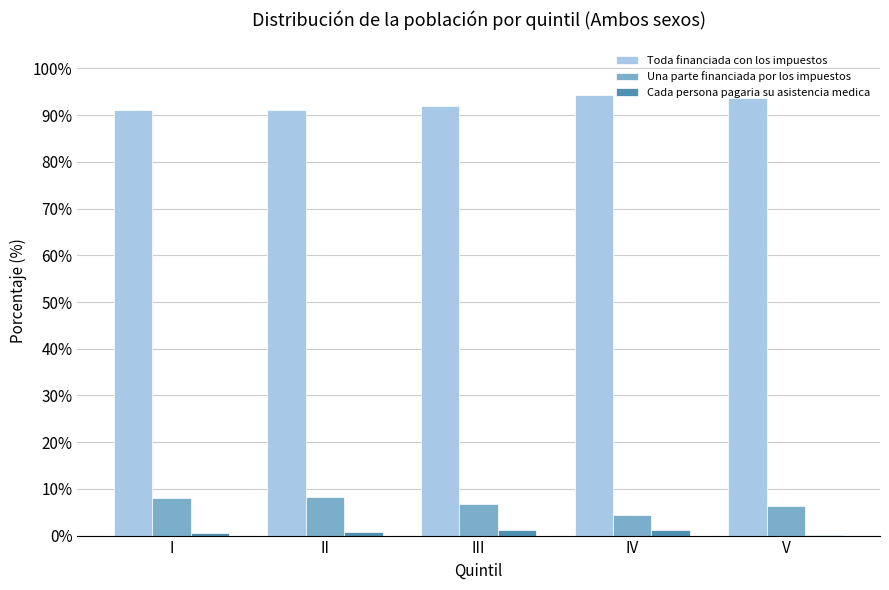

True or false: Una parte financiada por los impuestos has a value of 13.5 at II.

False